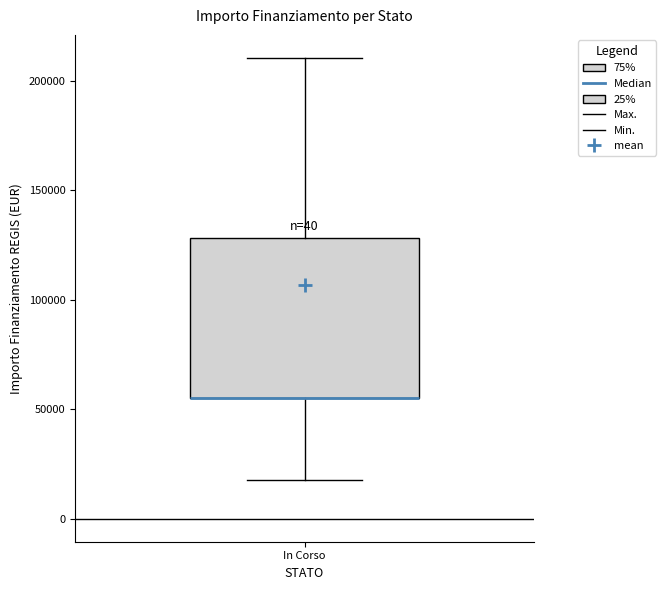

Read this box plot against the y-axis: the position of the median line, the range covered by the box, and the ends of both whiskers. The values are not printed on the chart, so give them approximately, as read against the axis.

median 55000 (drawn on the box's lower edge), box 55000 to 130000, whiskers 20000 to 210000